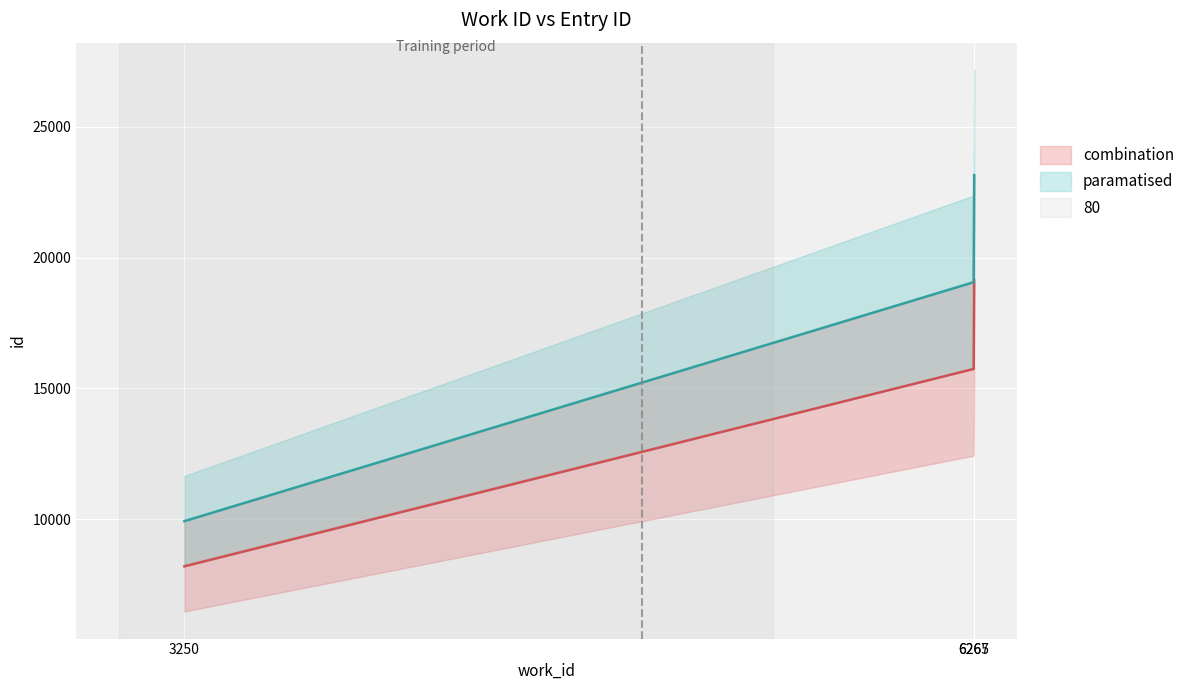

Where is the data nearest to the value 16539?

6265